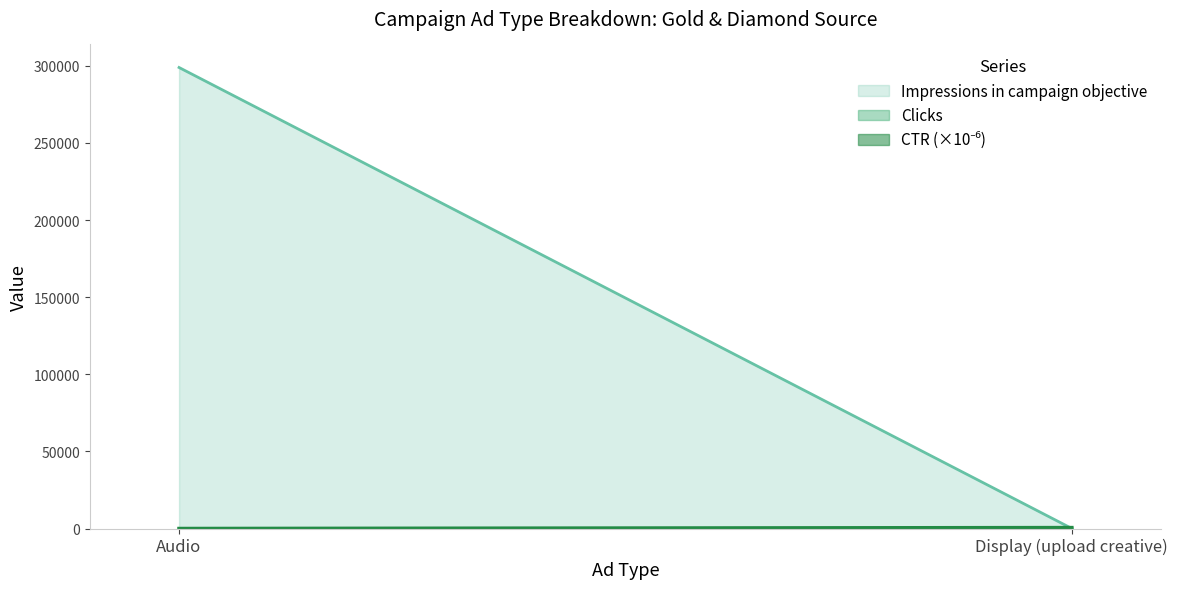

At which label does CTR reach its minimum?

Audio